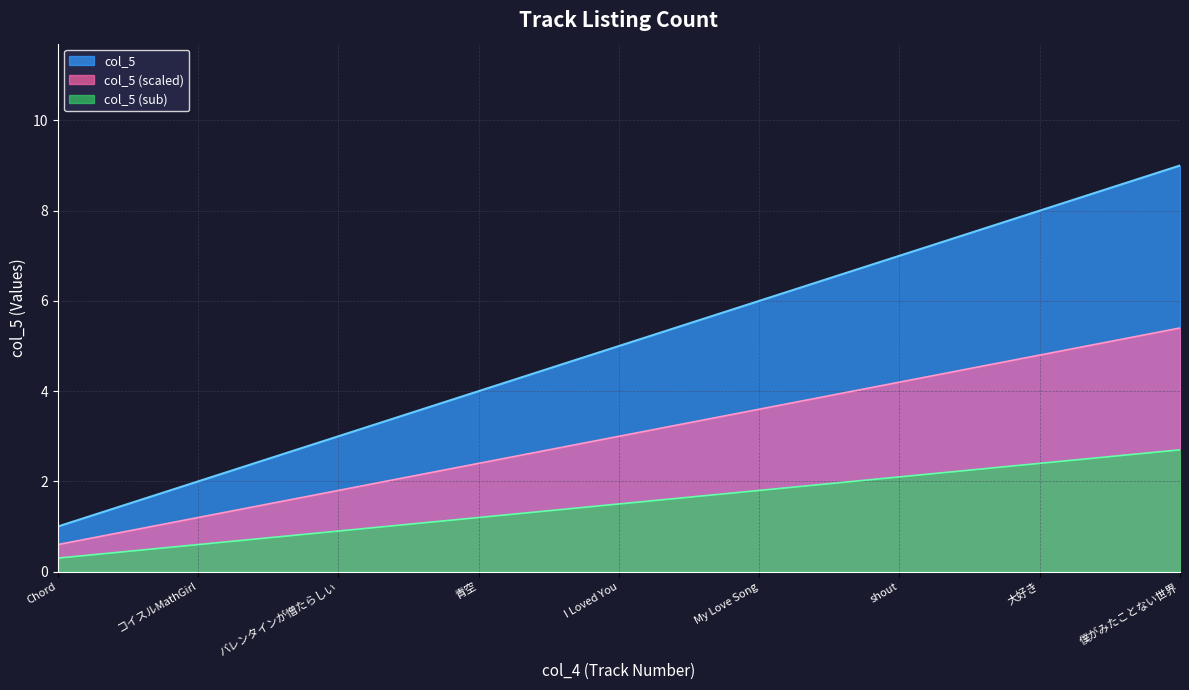

What is the ratio of the value at 大好き to the value at 僕がみたことない世界?

0.9